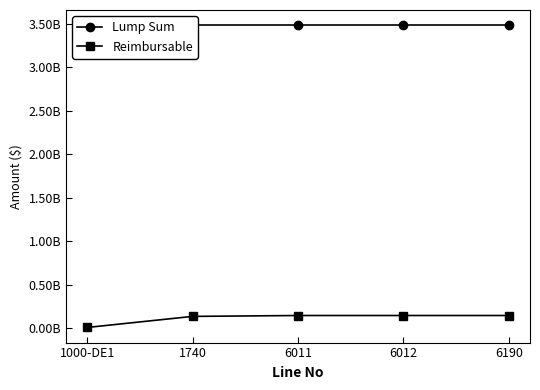

What are all the series names shown in the legend?

Lump Sum, Reimbursable